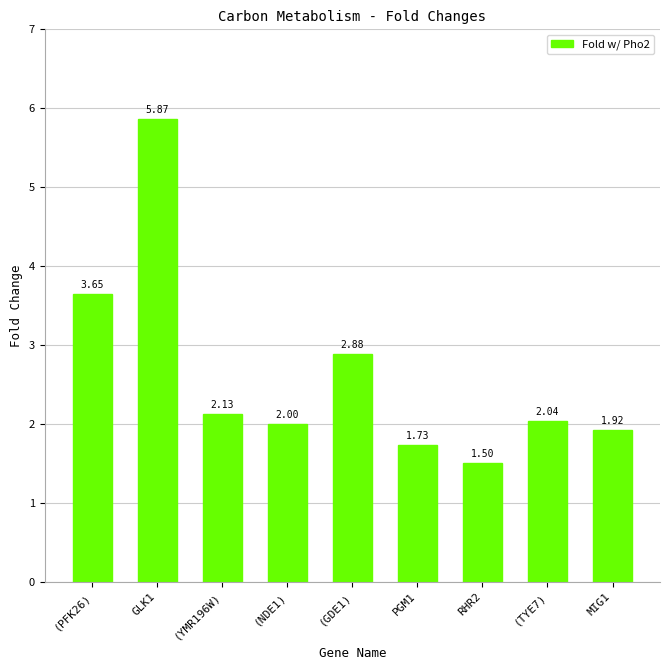

At which label is the value closest to 3?

(GDE1)